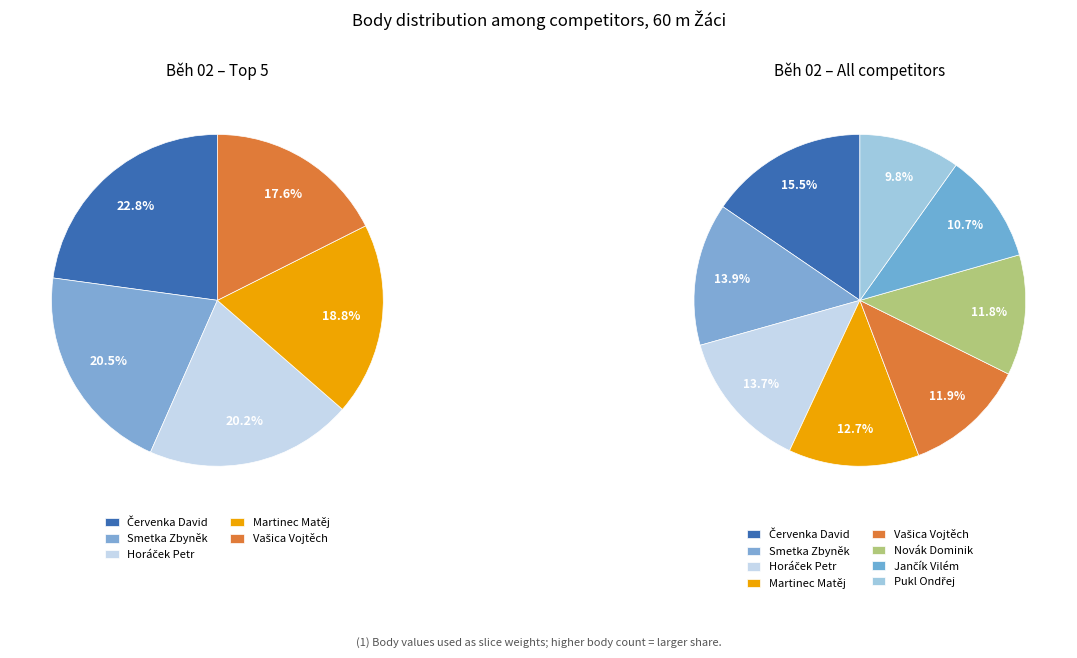

True or false: Smetka Zbyněk accounts for 14% of the total.

True